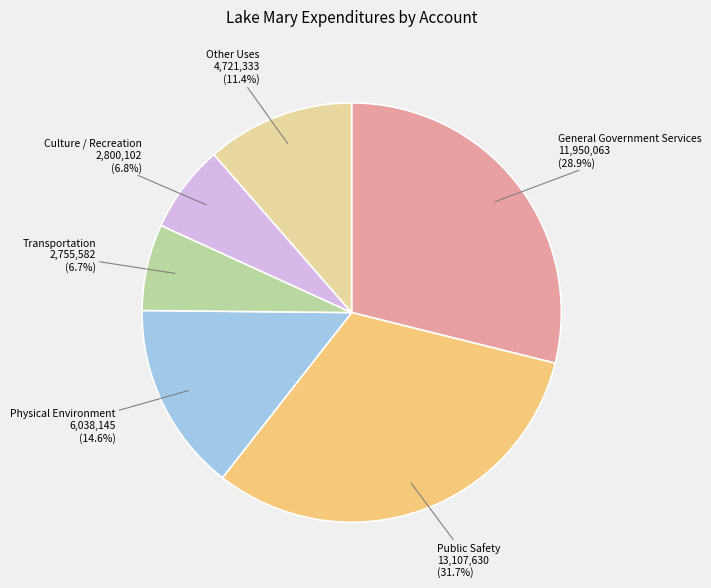

Does any single category account for the majority?

No